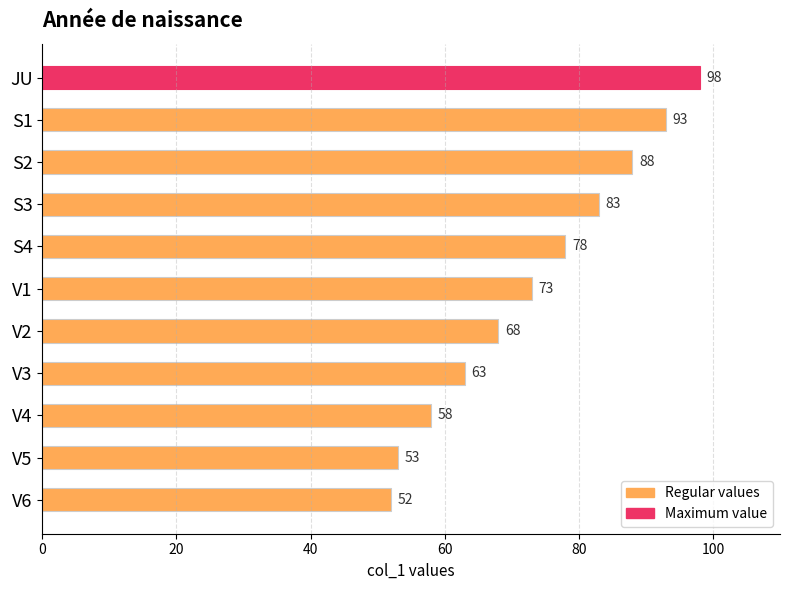

How many series are shown in this chart?

1